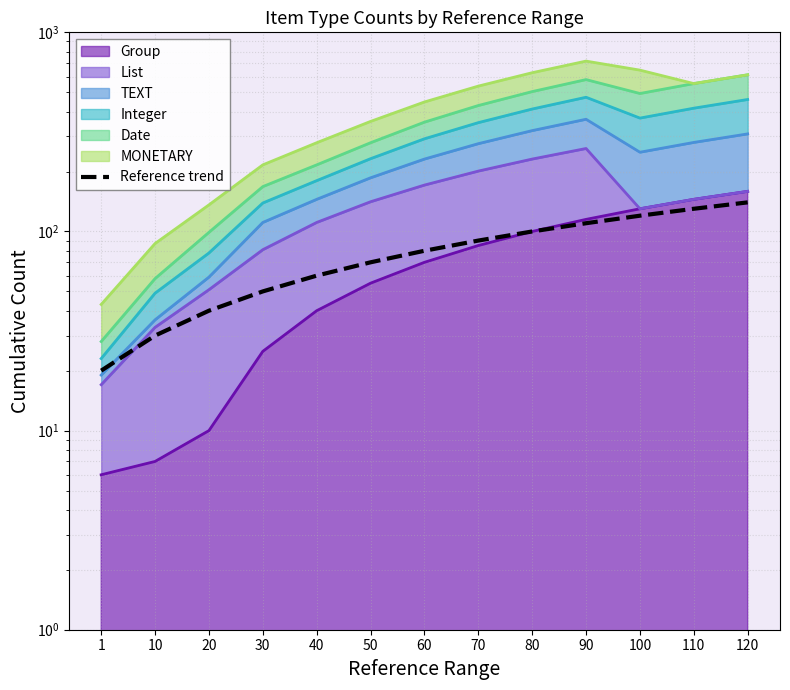

What is the difference between the maximum and second lowest values?

110